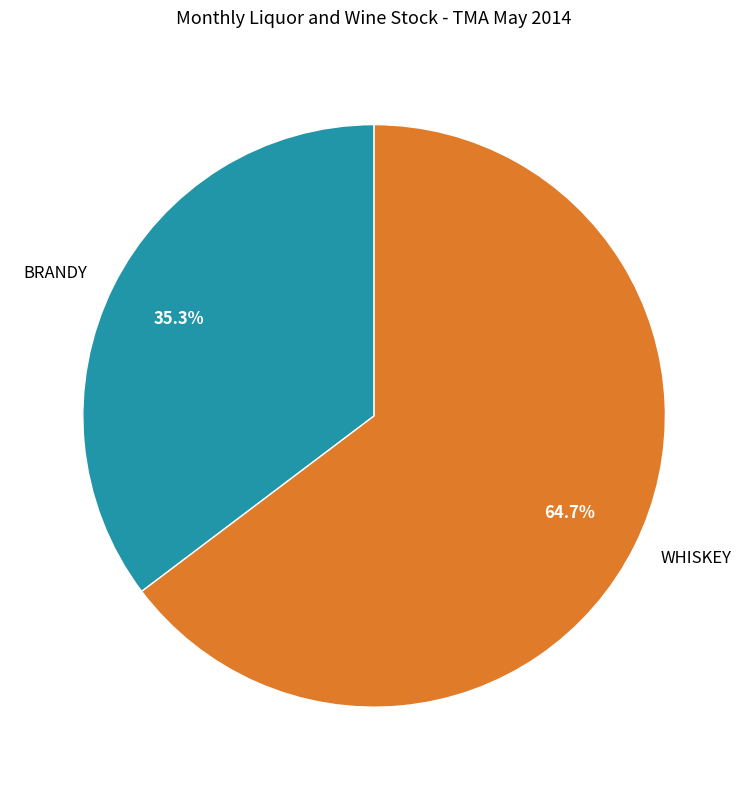

Rank the categories by value from highest to lowest.

WHISKEY, BRANDY